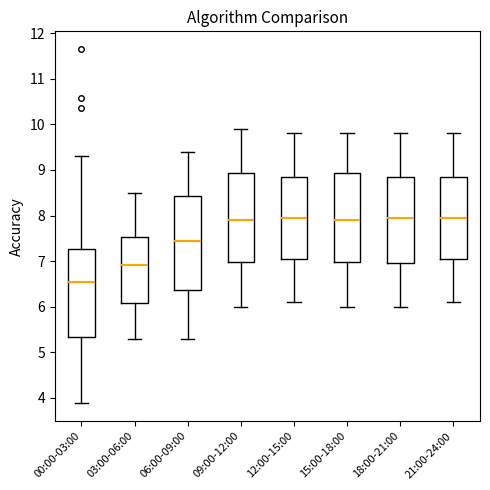

Reading left to right, transcribe this box plot: for each box, give where its median line is, the range the box spans, and where its two whiskers end, as read against the y-axis. The values are not printed on the chart, so give them approximately, as read against the axis.

00:00-03:00: median 6.5, box 5.3 to 7.3, whiskers 3.9 to 9.3
03:00-06:00: median 6.9, box 6.1 to 7.5, whiskers 5.3 to 8.5
06:00-09:00: median 7.5, box 6.4 to 8.4, whiskers 5.3 to 9.4
09:00-12:00: median 7.9, box 7.0 to 8.9, whiskers 6.0 to 9.9
12:00-15:00: median 8.0, box 7.1 to 8.9, whiskers 6.1 to 9.8
15:00-18:00: median 7.9, box 7.0 to 8.9, whiskers 6.0 to 9.8
18:00-21:00: median 8.0, box 7.0 to 8.9, whiskers 6.0 to 9.8
21:00-24:00: median 8.0, box 7.1 to 8.9, whiskers 6.1 to 9.8